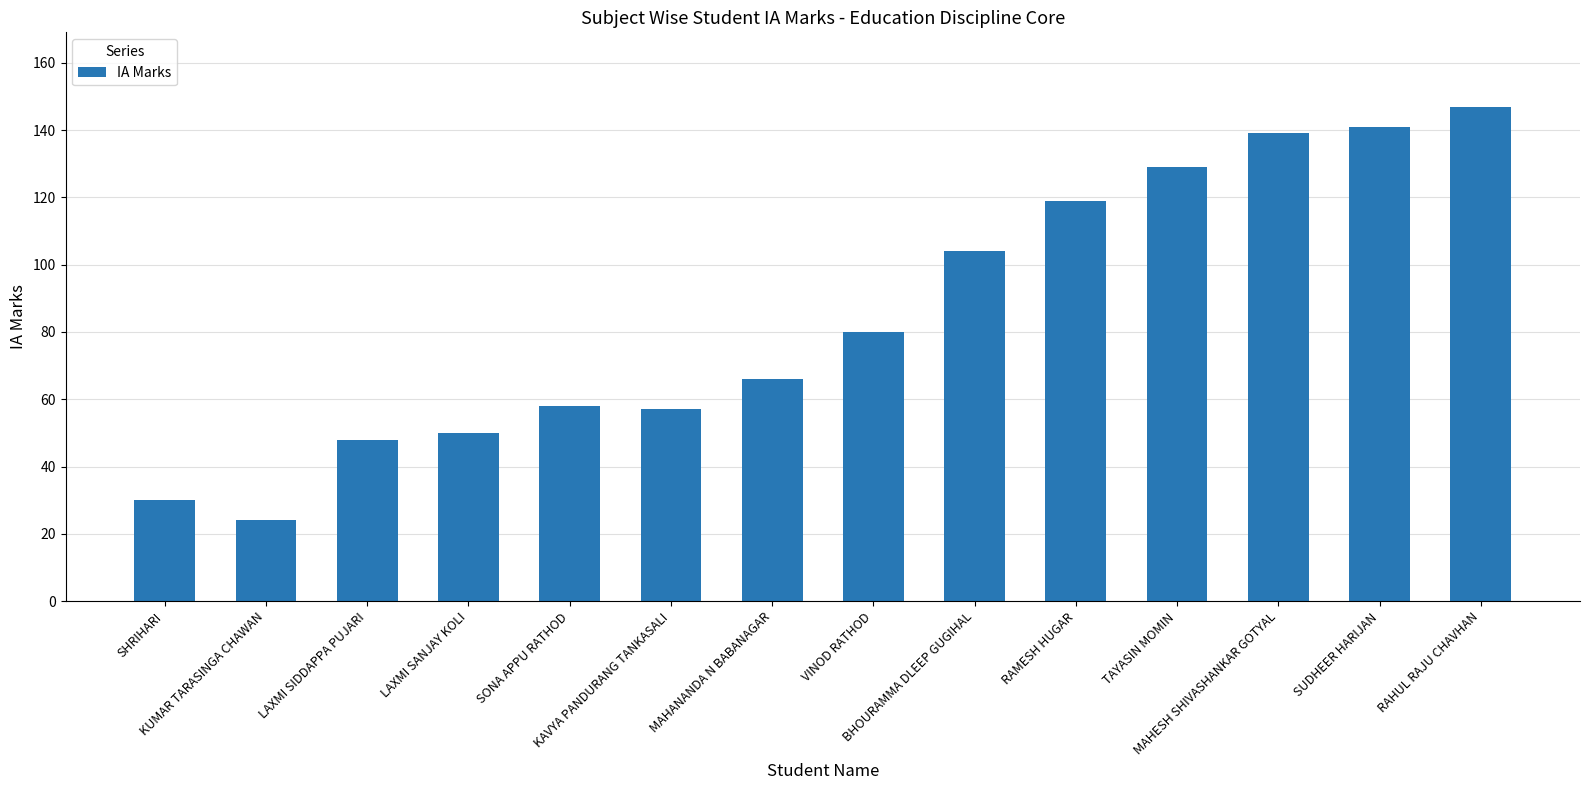

What is the difference between the maximum and minimum values?

123